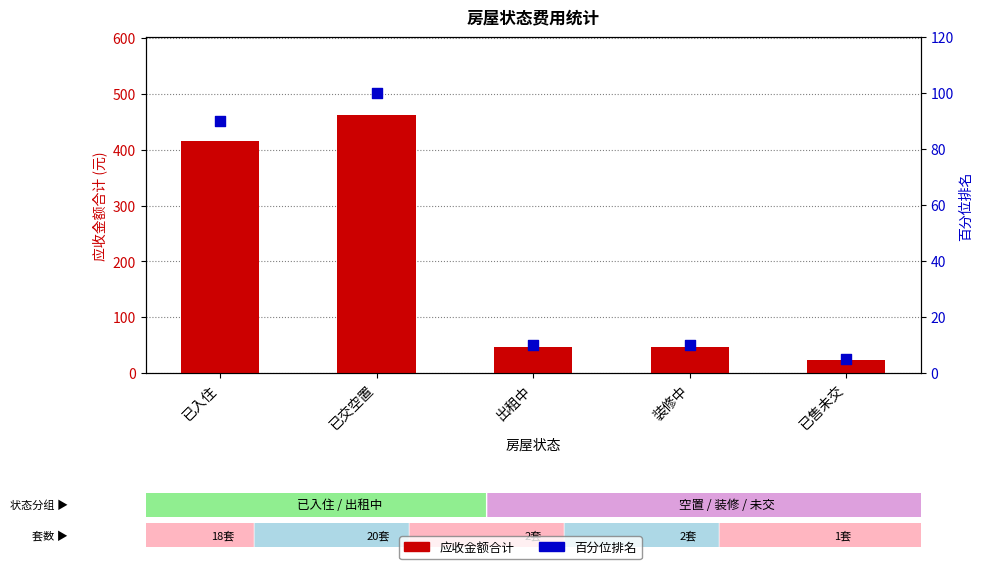

What is the total value across all series at 已售未交?

28.1